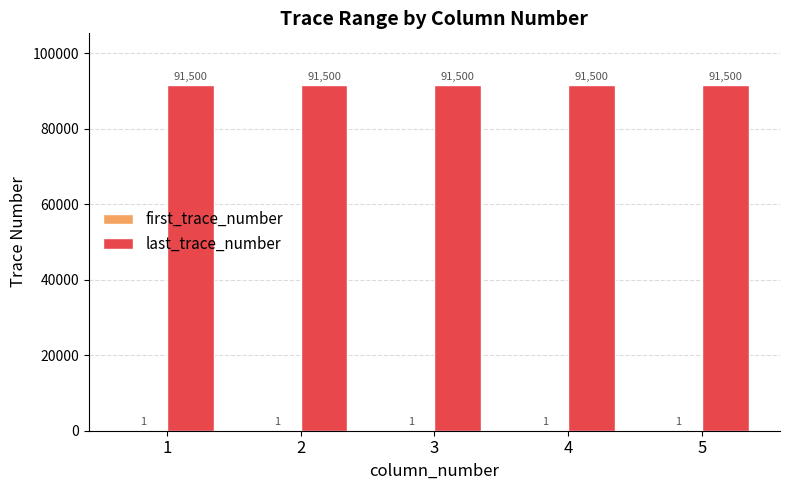

What is the total value across all series at 2?

91501